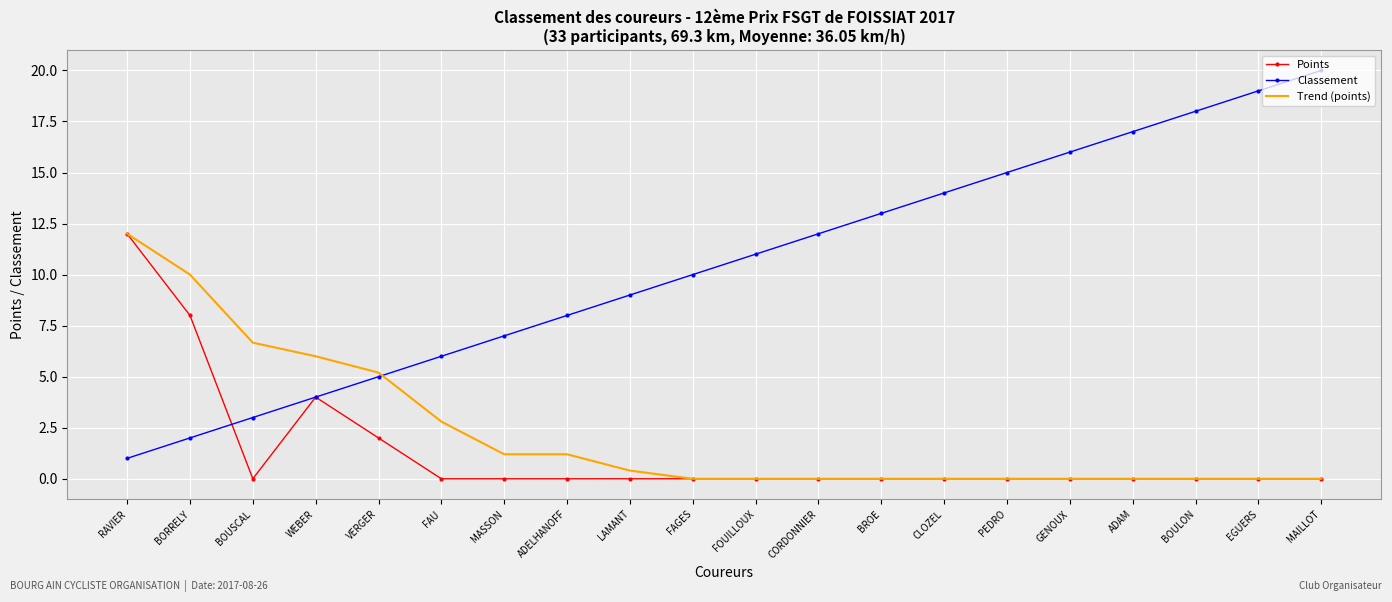

What is the approximate value of Classement at FAU?

6.0